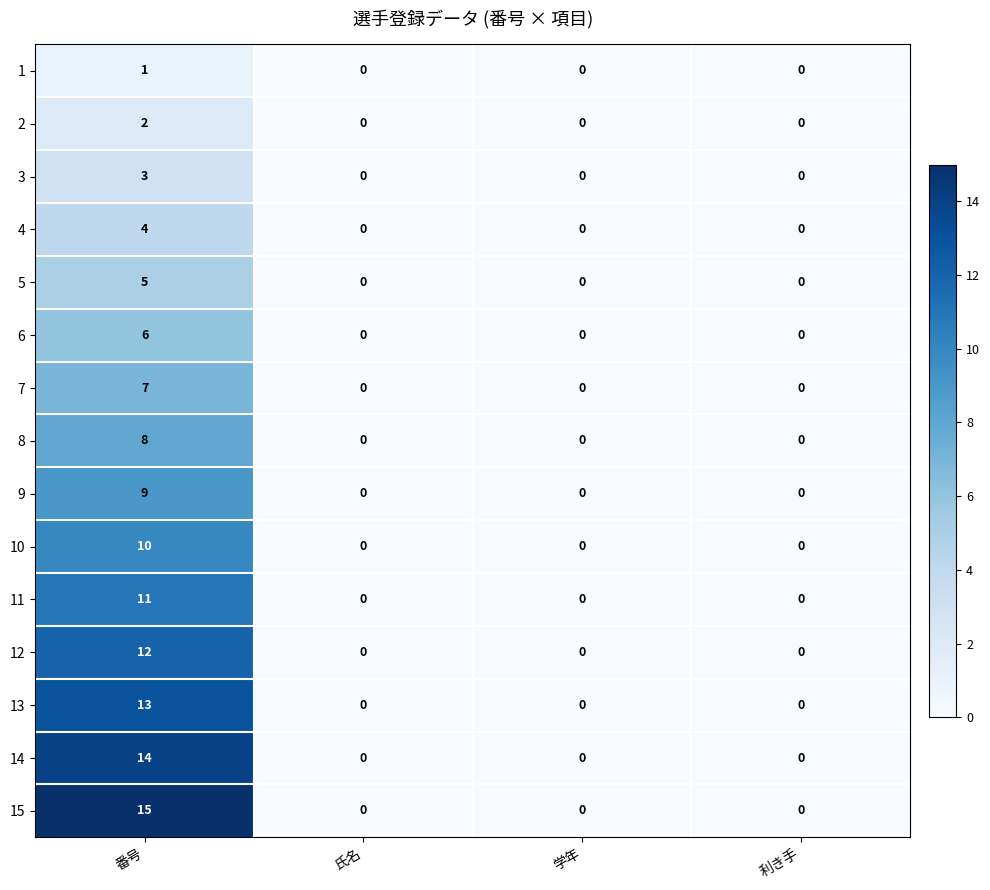

At which category is the sum across all series the highest?

番号